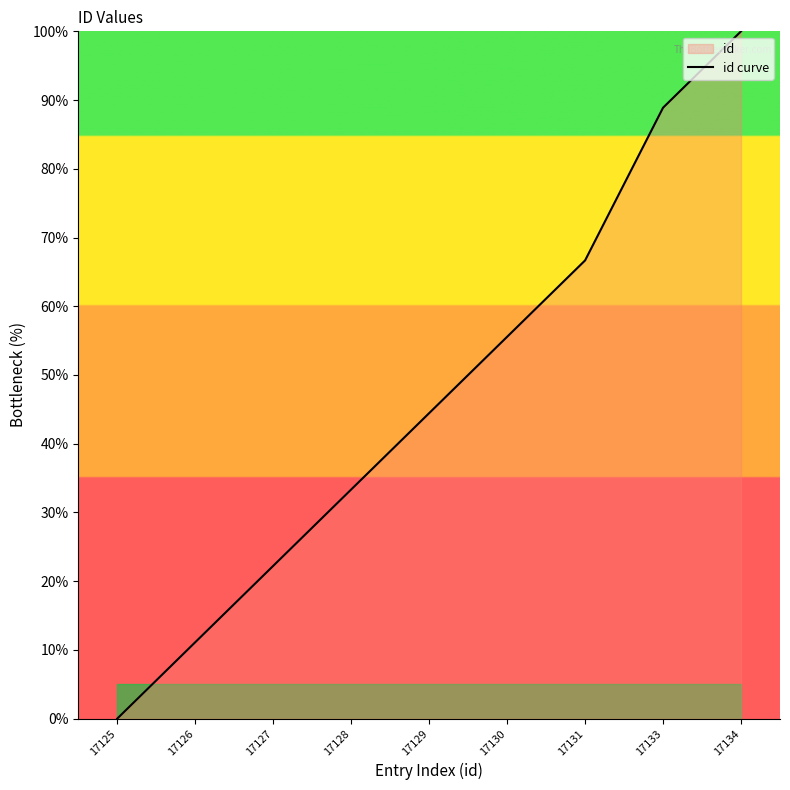

What is the value of the 4th point from the left?

33.3